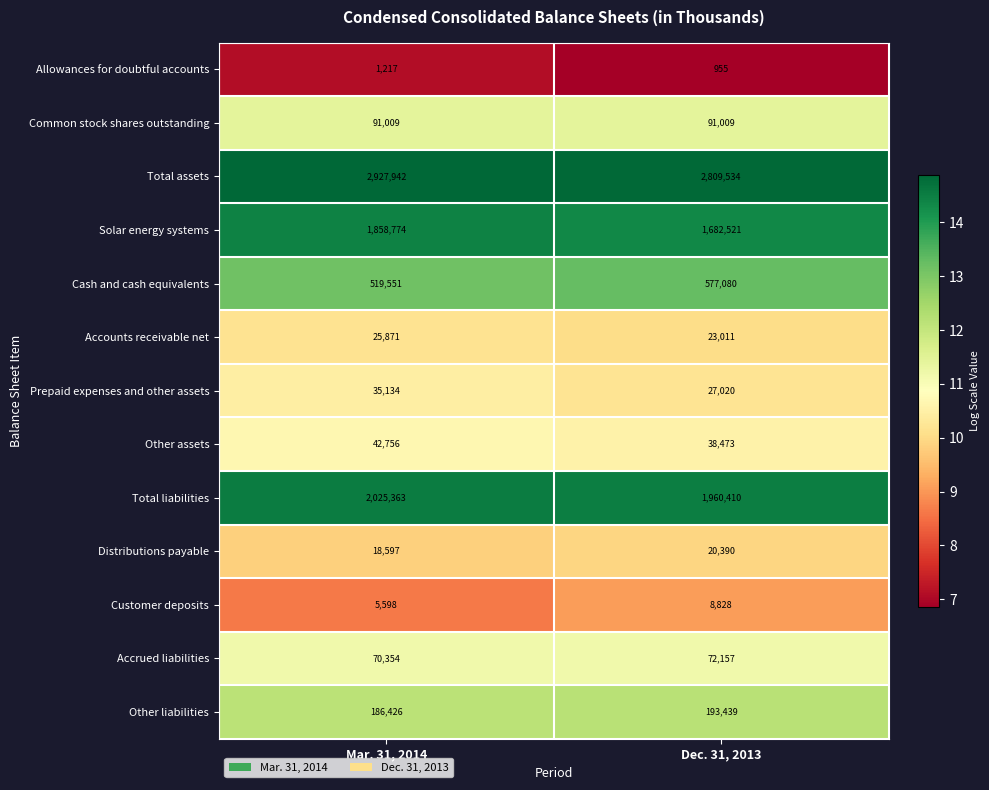

How many categories are shown in the chart?

2